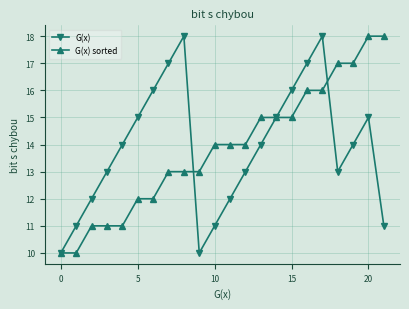

What is the minimum value shown in the chart?

10